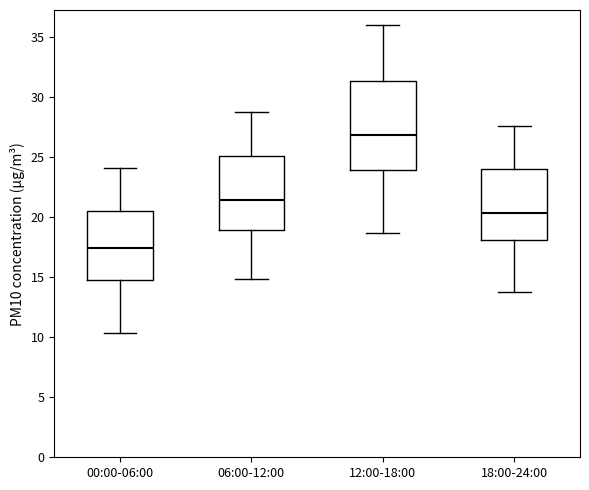

Reading left to right, transcribe this box plot: for each box, give where its median line is, the range the box spans, and where its two whiskers end, as read against the y-axis. The values are not printed on the chart, so give them approximately, as read against the axis.

00:00-06:00: median 17.5, box 15.0 to 20.5, whiskers 10.5 to 24.0
06:00-12:00: median 21.5, box 19.0 to 25.0, whiskers 15.0 to 29.0
12:00-18:00: median 27.0, box 24.0 to 31.5, whiskers 18.5 to 36.0
18:00-24:00: median 20.5, box 18.0 to 24.0, whiskers 14.0 to 27.5